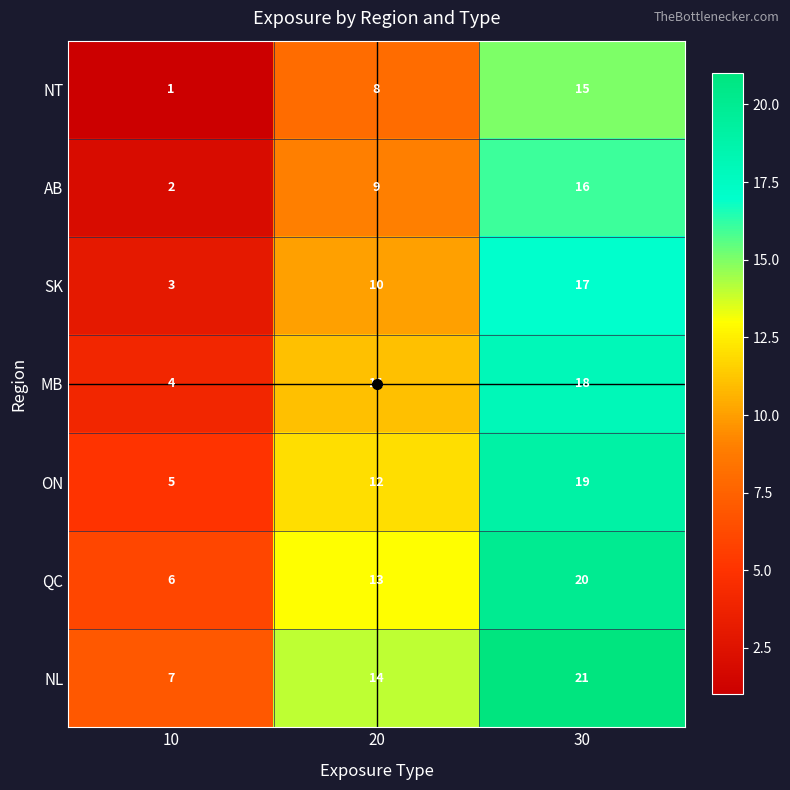

At which category is the sum across all series the highest?

30